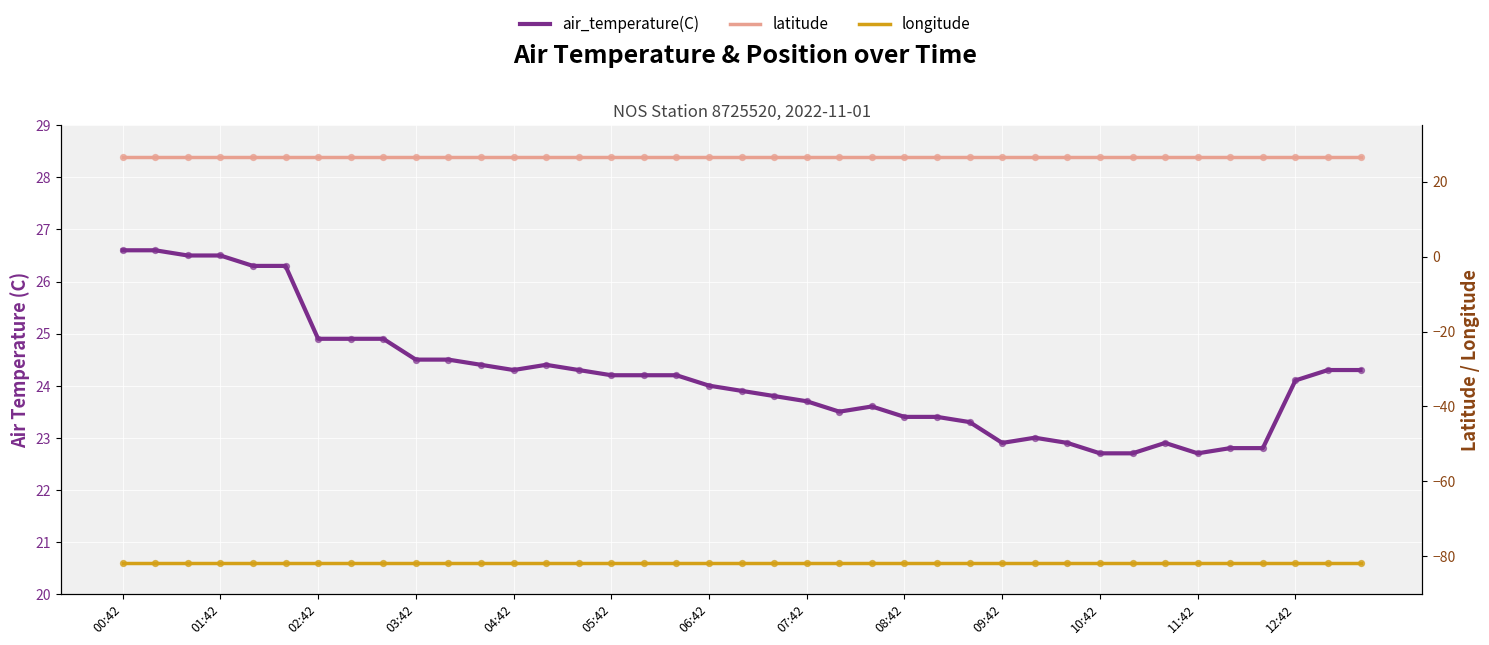

What are all the series names shown in the legend?

air_temperature(C), latitude, longitude